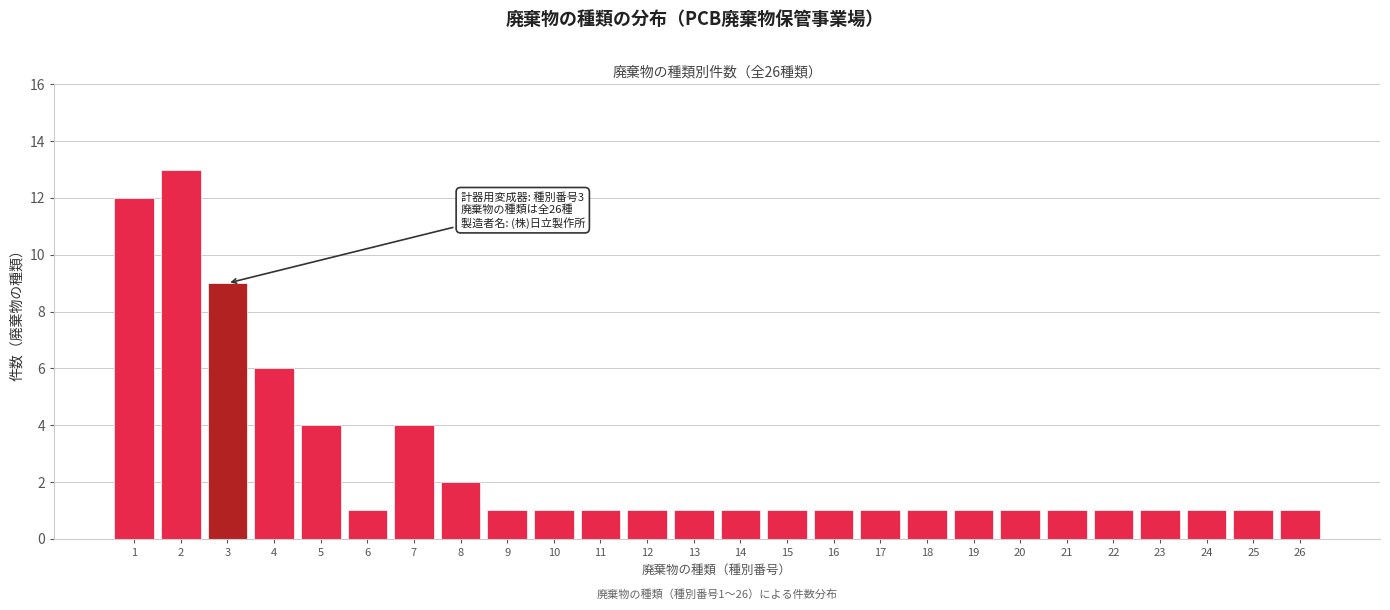

Reading left to right, what are all the values shown in this chart?

1=12	2=13	3=9	4=6	5=4	6=1	7=4	8=2	9=1	10=1	11=1	12=1	13=1	14=1	15=1	16=1	17=1	18=1	19=1	20=1	21=1	22=1	23=1	24=1	25=1	26=1